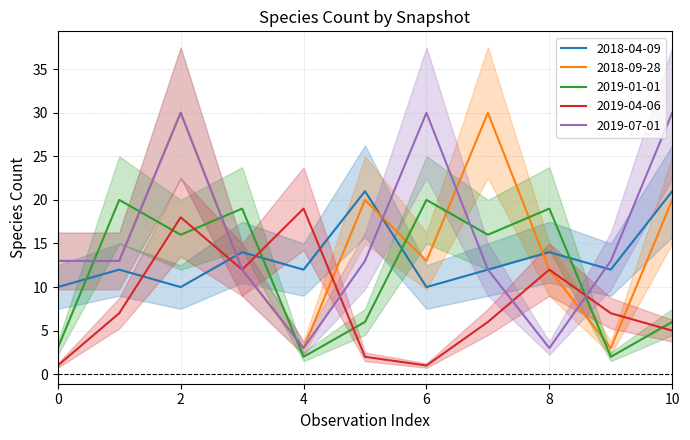

Reading left to right, what are all the values shown in this chart?

2018-04-09: 10	12	10	14	12	21	10	12	14	12	21
2018-09-28: 13	13	30	12	3	20	13	30	12	3	20
2019-01-01: 3	20	16	19	2	6	20	16	19	2	6
2019-04-06: 1	7	18	12	19	2	1	6	12	7	5
2019-07-01: 13	13	30	12	3	13	30	12	3	13	30